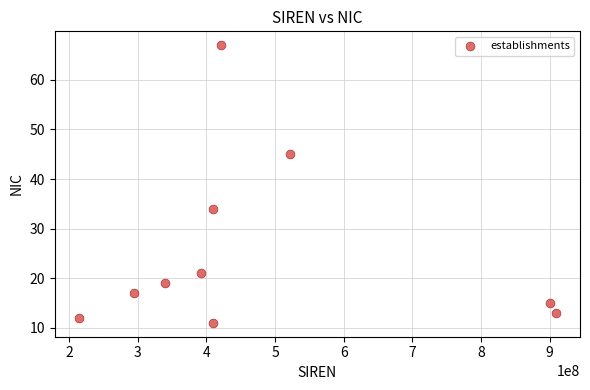

What is the range of Y values (max minus min)?

56